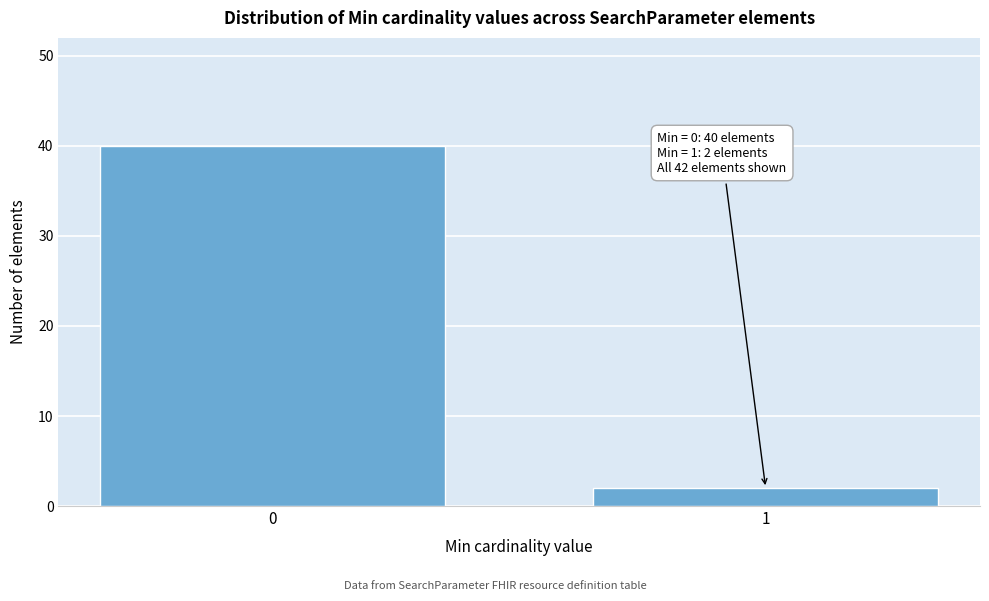

Reading left to right, extract all data points from this chart.

0=40	1=2